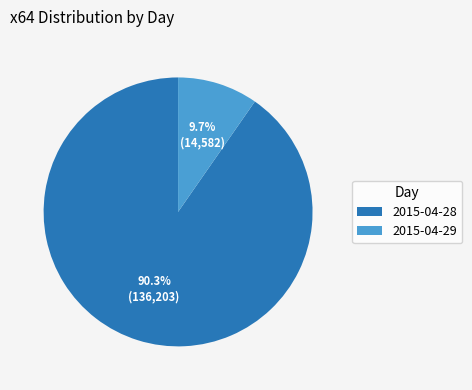

To the nearest percent, what percentage of the pie is 2015-04-28?

90%